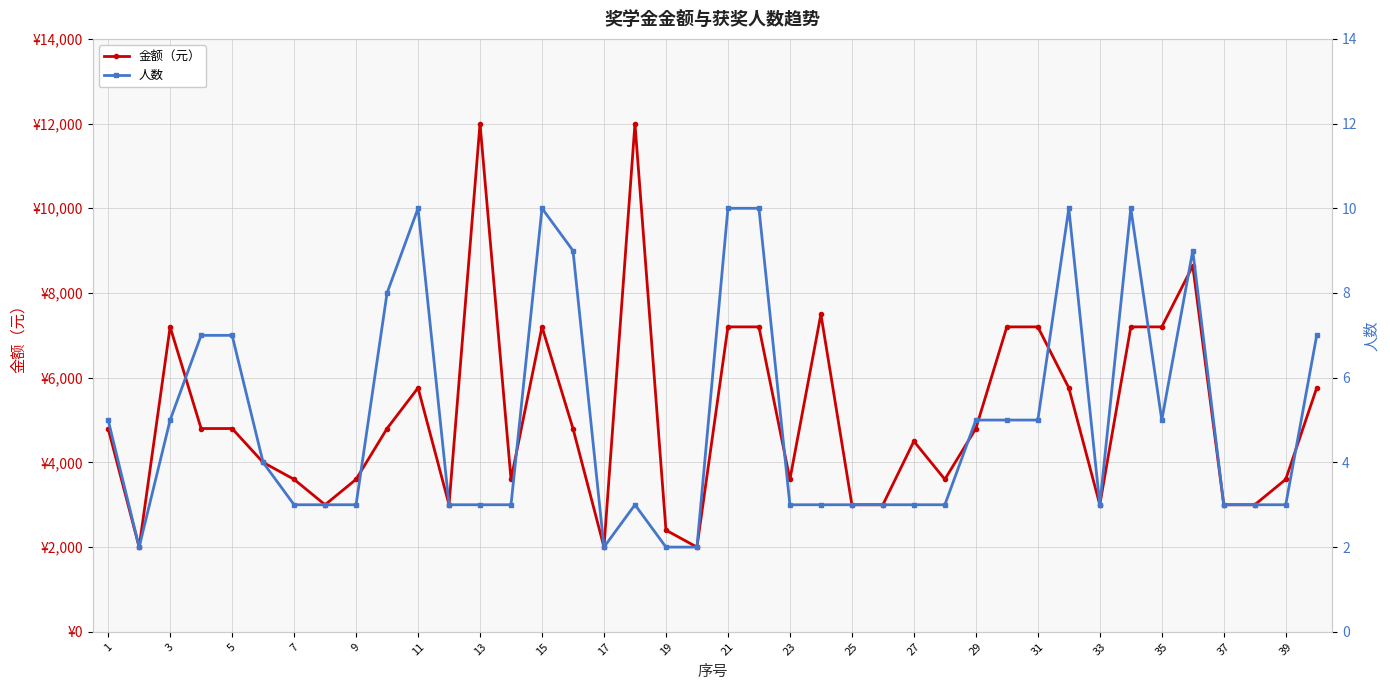

Reading left to right, transcribe all the data shown in this chart.

金额（元）: 4800	2000	7200	4800	4800	4000	3600	3000	3600	4800	5760	3000	12000	3600	7200	4800	2000	12000	2400	2000	7200	7200	3600	7500	3000	3000	4500	3600	4800	7200	7200	5760	3000	7200	7200	8640	3000	3000	3600	5760
人数: 5	2	5	7	7	4	3	3	3	8	10	3	3	3	10	9	2	3	2	2	10	10	3	3	3	3	3	3	5	5	5	10	3	10	5	9	3	3	3	7